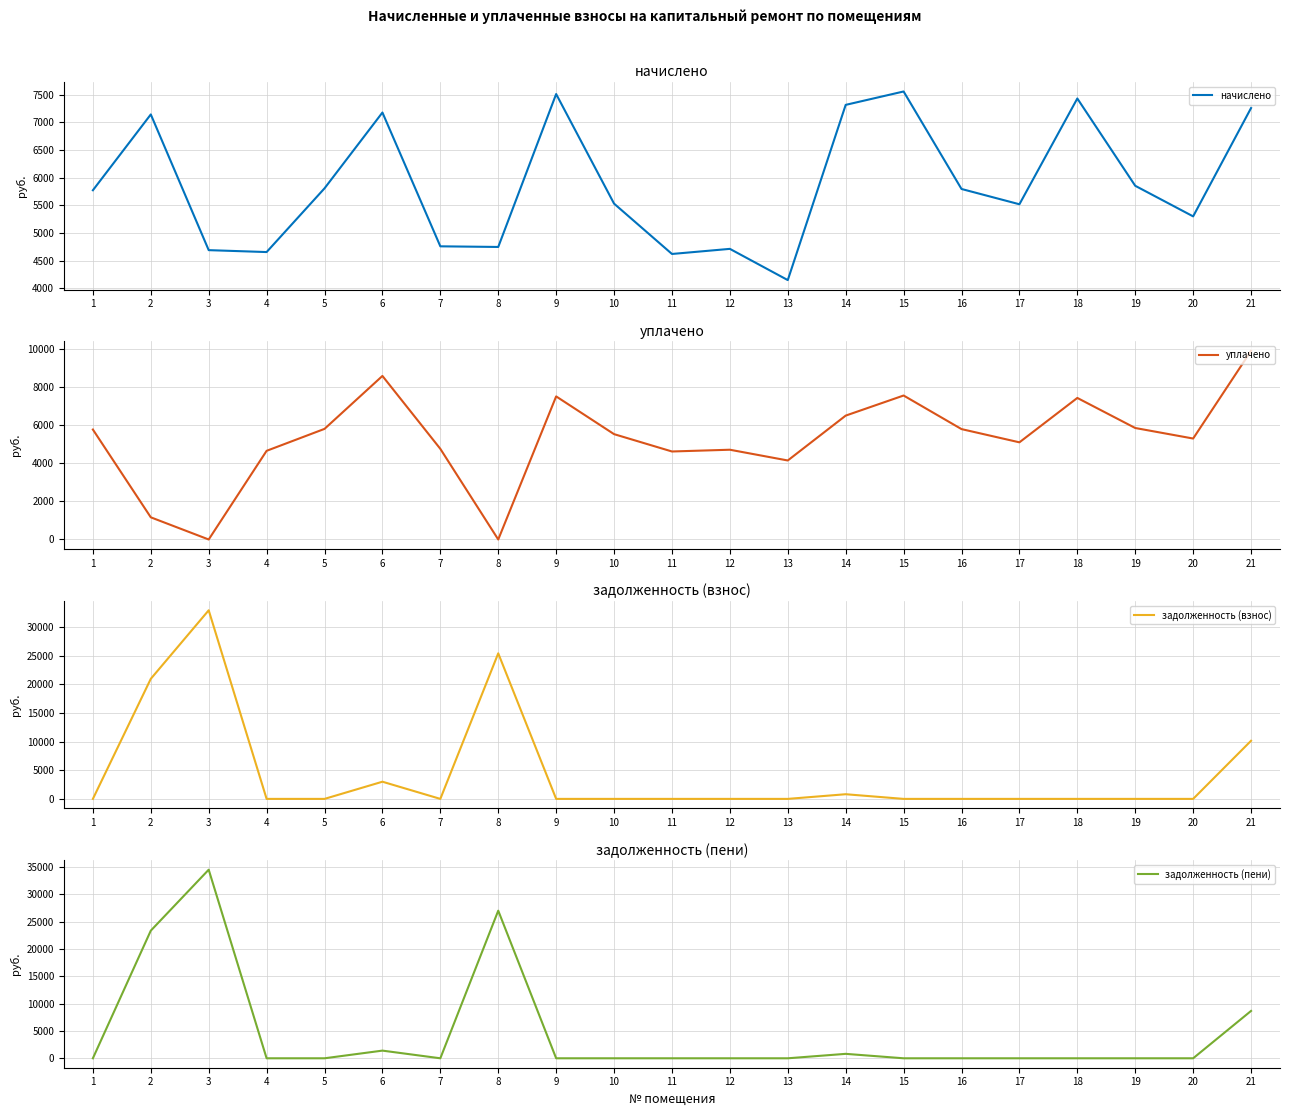

What is the difference between the second highest and minimum values in the задолженность (пени) series?

26981.4